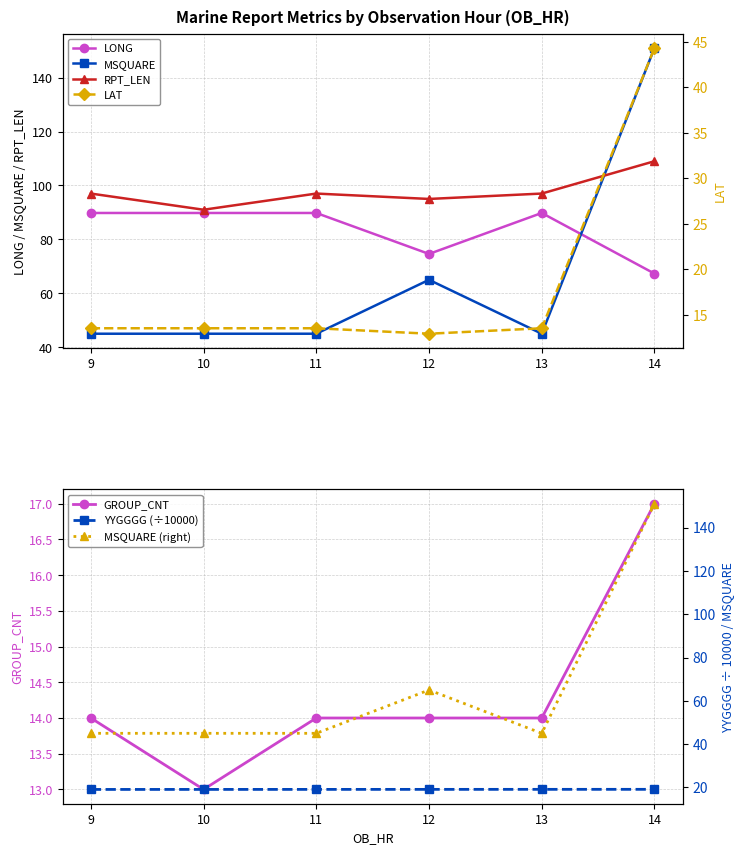

Reading right to left, list all the values displayed in this chart.

LONG: 14=67.3	13=89.8	12=74.6	11=89.8	10=89.8	9=89.8
LAT: 14=44.3	13=13.5	12=12.9	11=13.5	10=13.5	9=13.5
MSQUARE: 14=151.0	13=45.0	12=65.0	11=45.0	10=45.0	9=45.0
RPT_LEN: 14=109.0	13=97.0	12=95.0	11=97.0	10=91.0	9=97.0
GROUP_CNT: 14=17.0	13=14.0	12=14.0	11=14.0	10=13.0	9=14.0
YYGGGG: 14=19.1	13=19.1	12=19.1	11=19.1	10=19.1	9=19.1